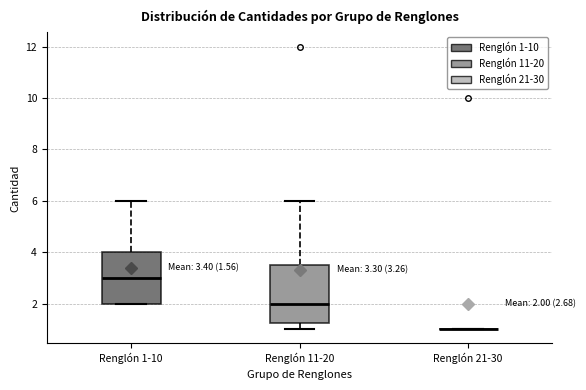

Comparing the boxes themselves (not the whiskers), which one is the tallest?

Renglón 11-20